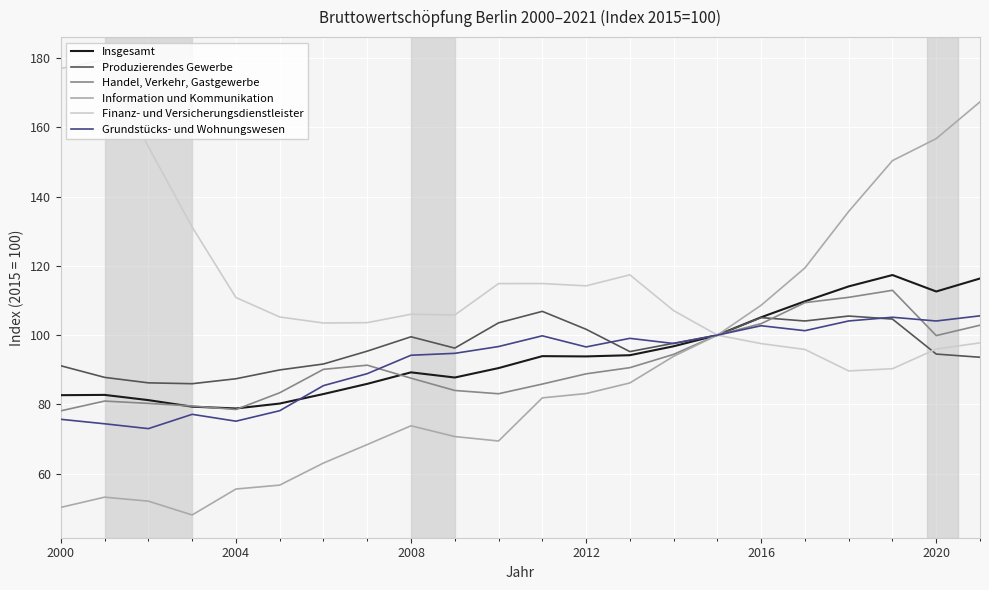

What is the greatest value displayed?

179.5